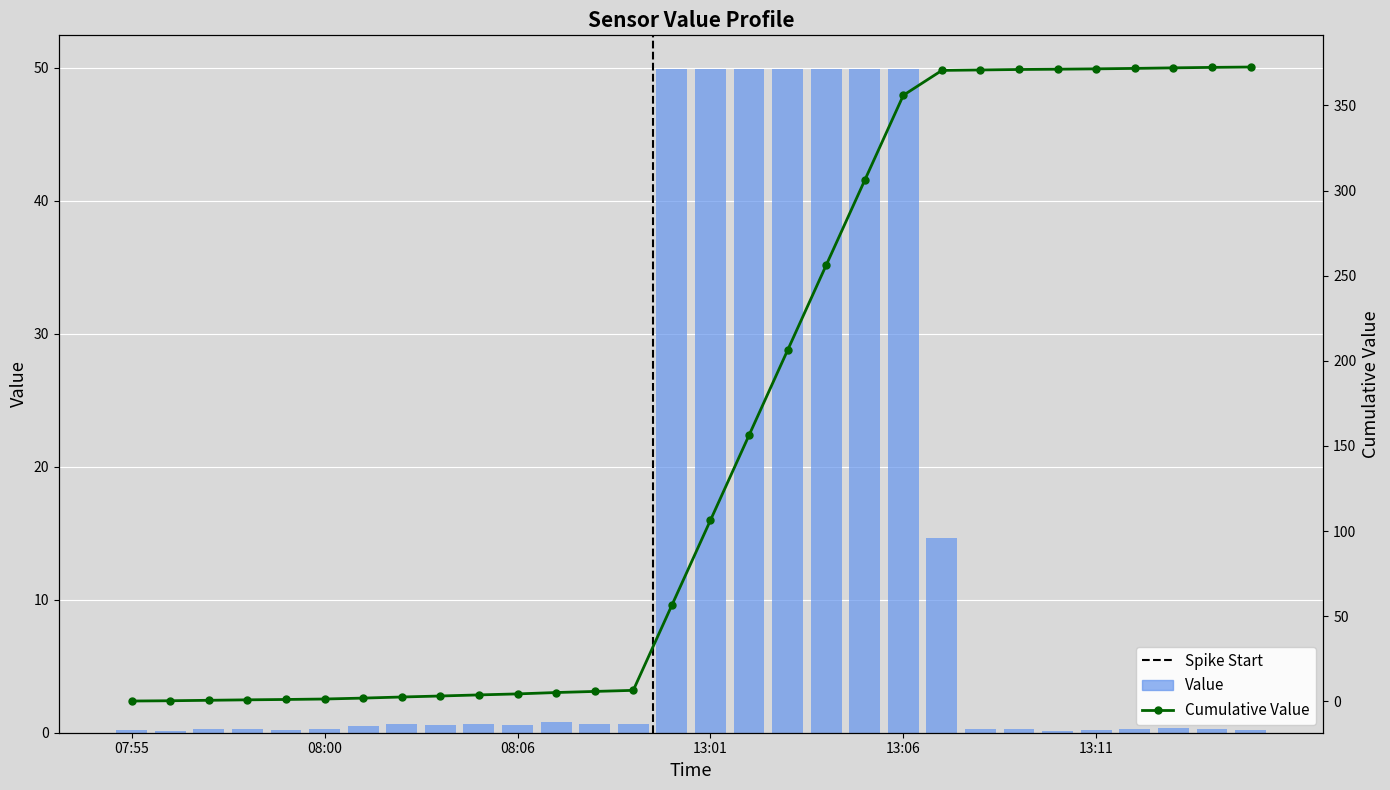

What is the sum of the values at 08:02 and 13:00?

50.5